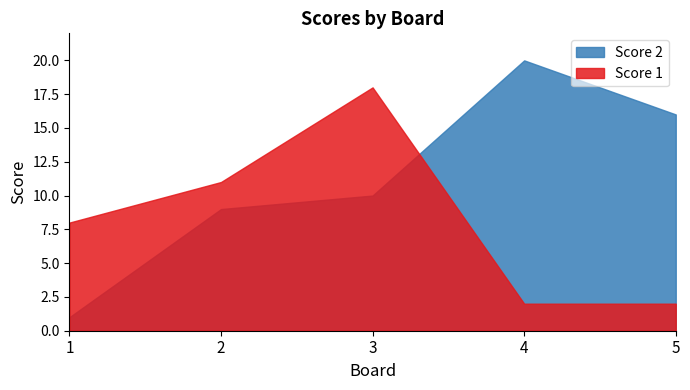

Does the chart have visible grid lines?

No